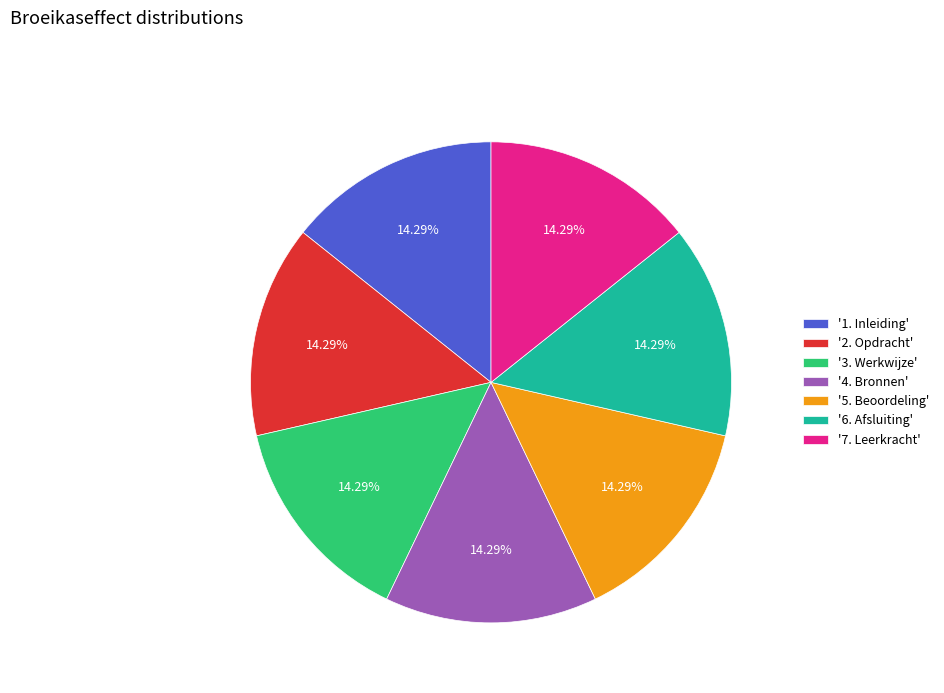

Is the sum of '3. Werkwijze' and '1. Inleiding' greater than half?

No